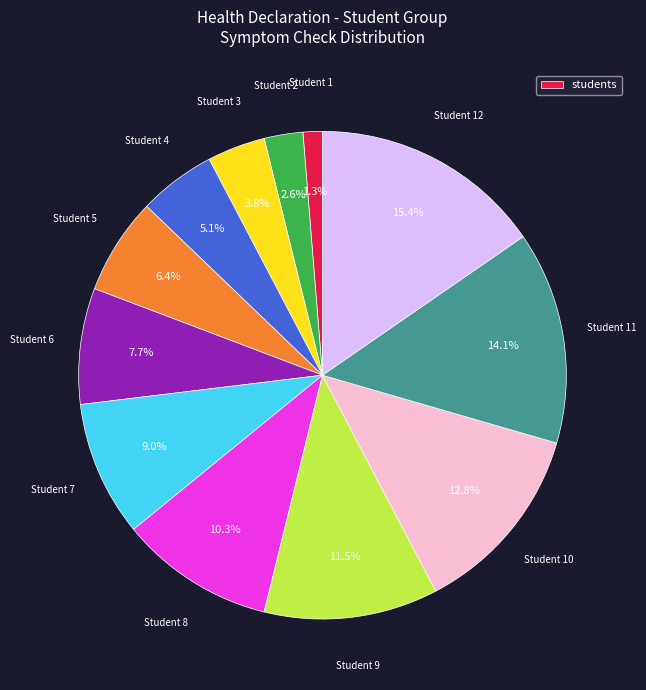

Is there any slice that represents more than half of the pie?

No